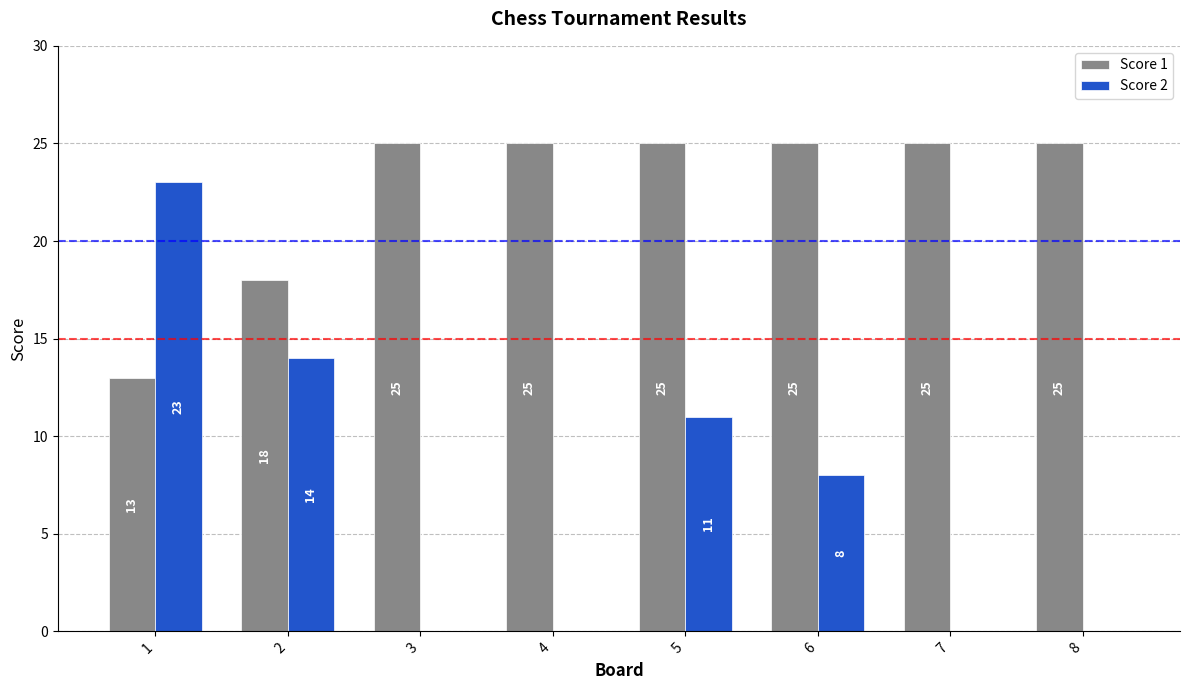

Are the bars grouped side by side (vs. stacked)?

Yes